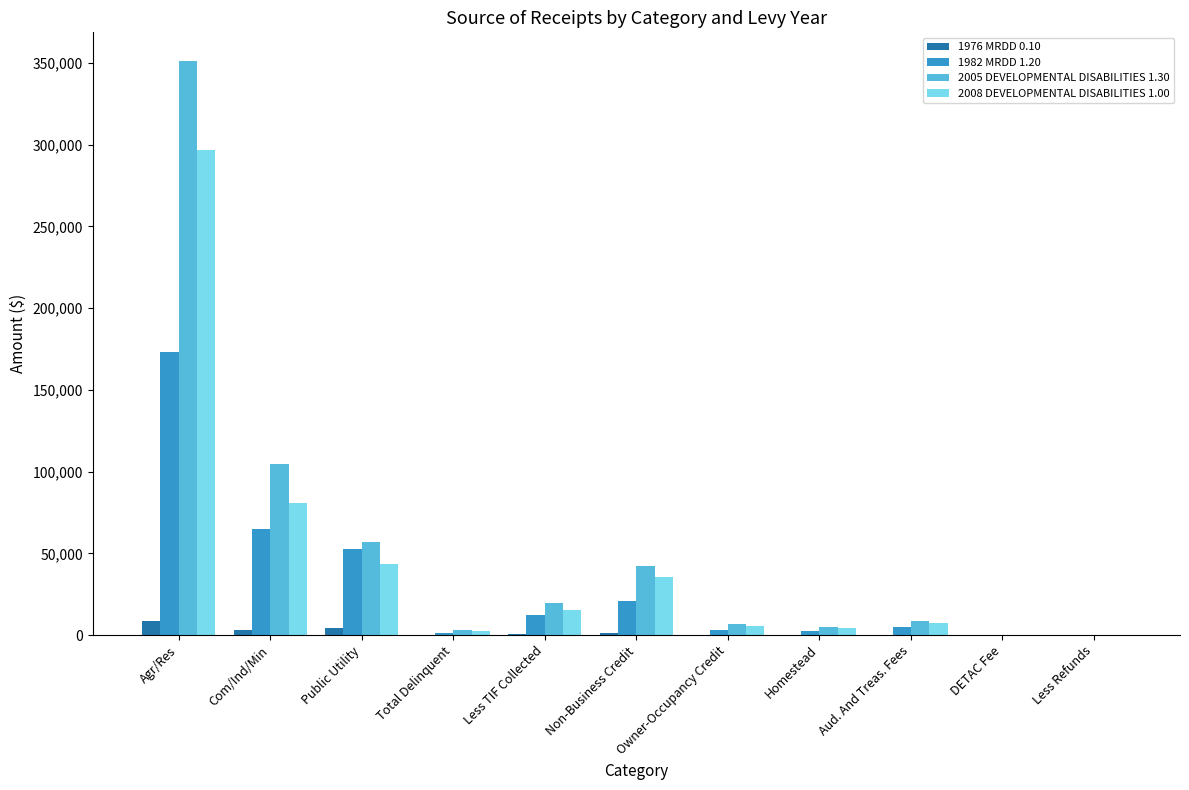

How many groups of bars are there?

11